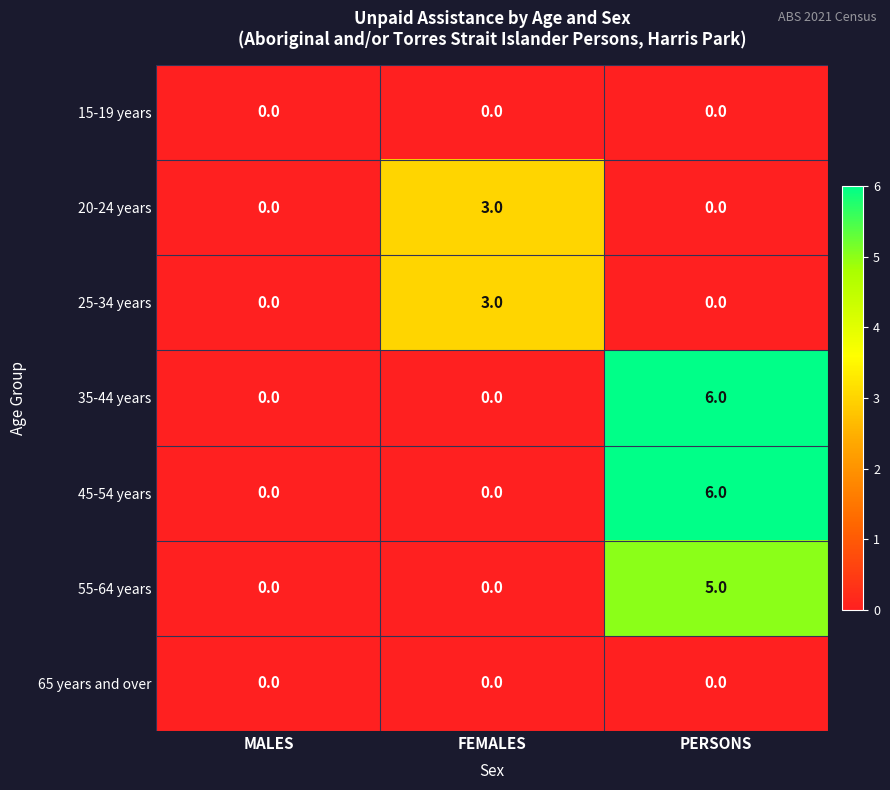

True or false: 15-19 years has a value of 0 at FEMALES.

True